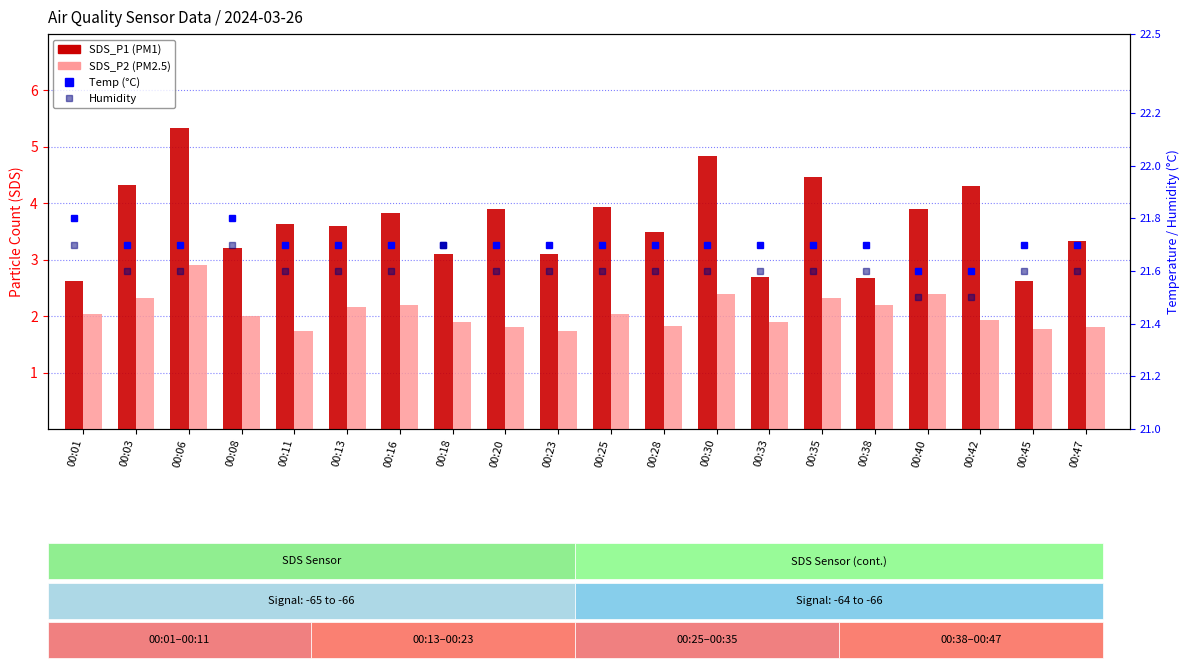

Reading right to left, what are all the values shown in this chart?

SDS_P1: 3.3	2.6	4.3	3.9	2.7	4.5	2.7	4.8	3.5	3.9	3.1	3.9	3.1	3.8	3.6	3.6	3.2	5.3	4.3	2.6
SDS_P2: 1.8	1.8	1.9	2.4	2.2	2.3	1.9	2.4	1.8	2.0	1.7	1.8	1.9	2.2	2.2	1.7	2.0	2.9	2.3	2.0
Temp (°C): 21.7	21.7	21.6	21.6	21.7	21.7	21.7	21.7	21.7	21.7	21.7	21.7	21.7	21.7	21.7	21.7	21.8	21.7	21.7	21.8
Humidity: 21.6	21.6	21.5	21.5	21.6	21.6	21.6	21.6	21.6	21.6	21.6	21.6	21.7	21.6	21.6	21.6	21.7	21.6	21.6	21.7